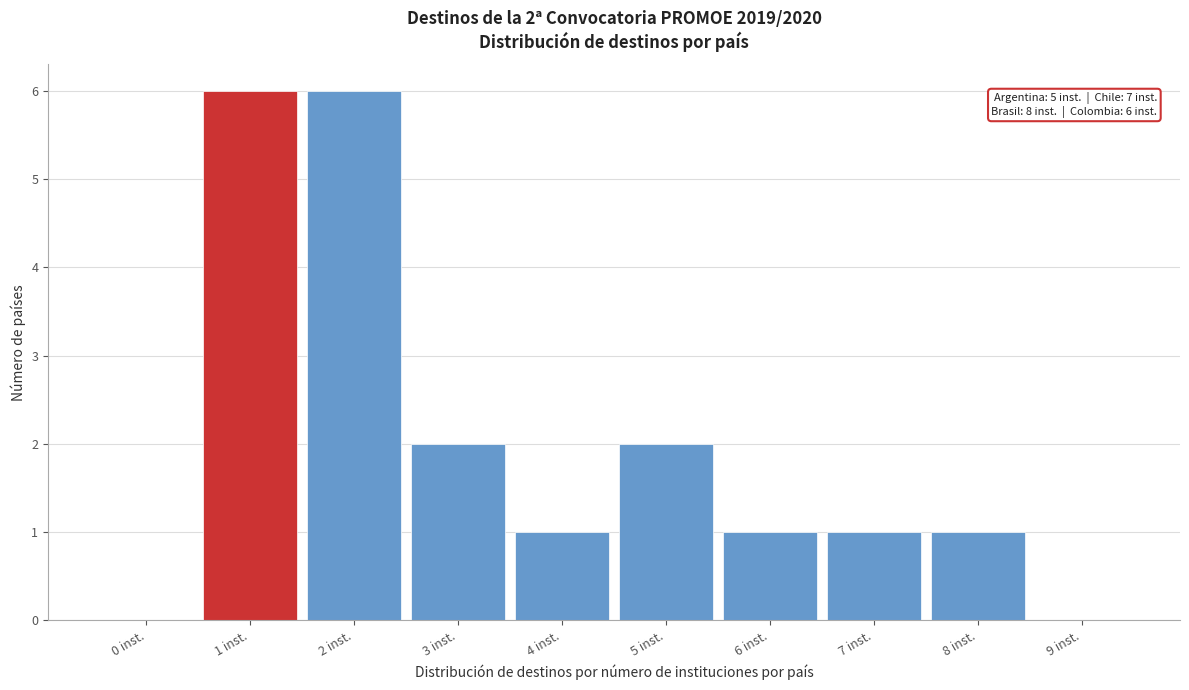

Reading right to left, extract all data points from this chart.

9 inst.=0	8 inst.=1	7 inst.=1	6 inst.=1	5 inst.=2	4 inst.=1	3 inst.=2	2 inst.=6	1 inst.=6	0 inst.=0